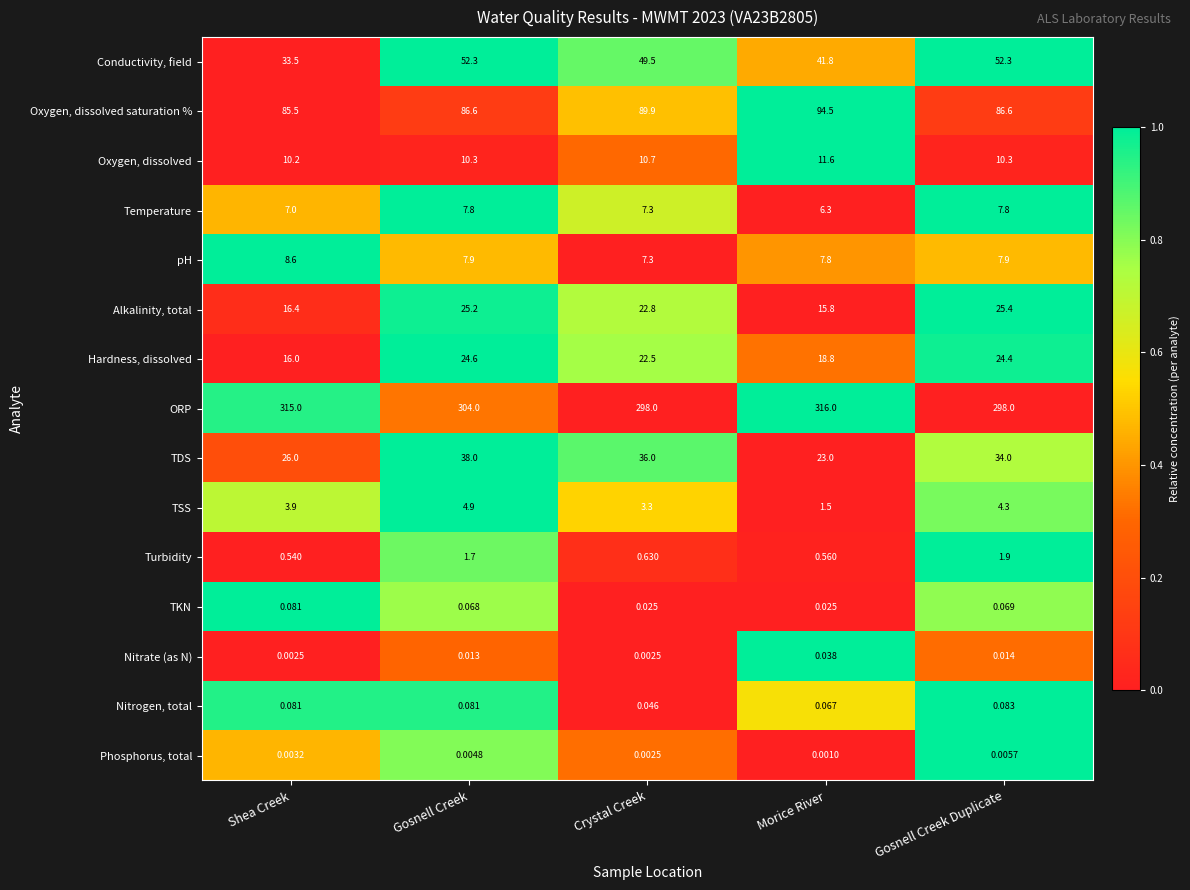

Between Gosnell Creek and Morice River, which series saw the biggest shift?

TDS